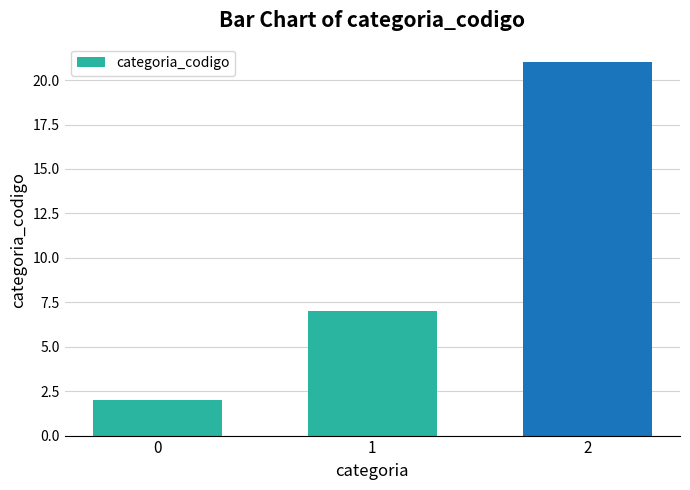

What is the difference between the maximum and minimum values?

19